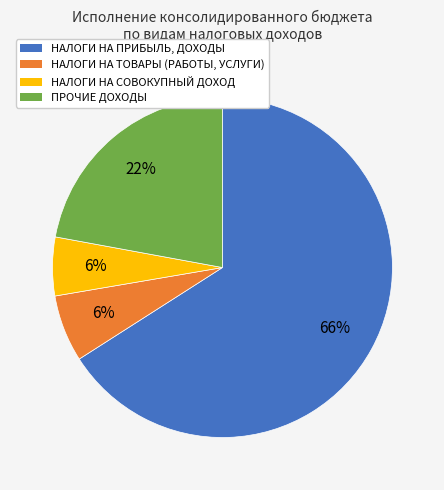

Do НАЛОГИ НА ПРИБЫЛЬ, ДОХОДЫ and НАЛОГИ НА СОВОКУПНЫЙ ДОХОД together represent more than half of the pie?

Yes